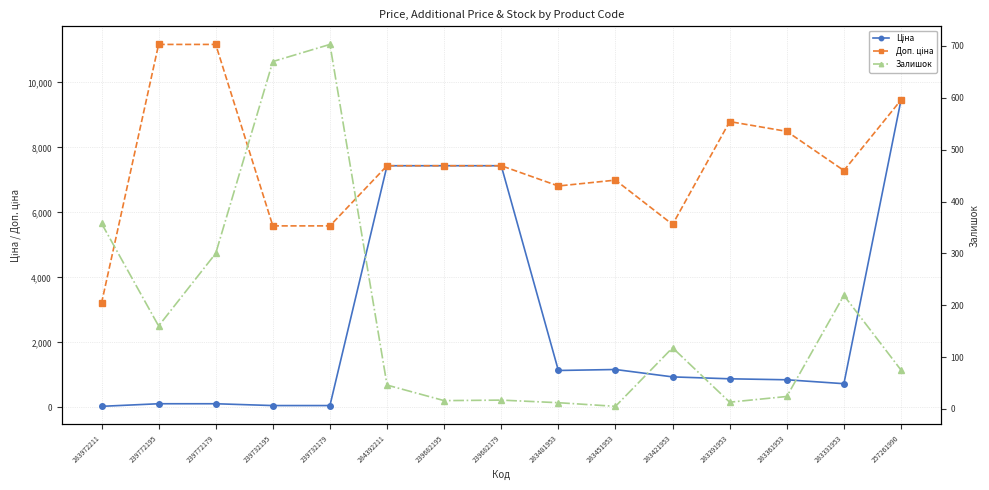

True or false: Залишок and Ціна intersect in this chart.

True